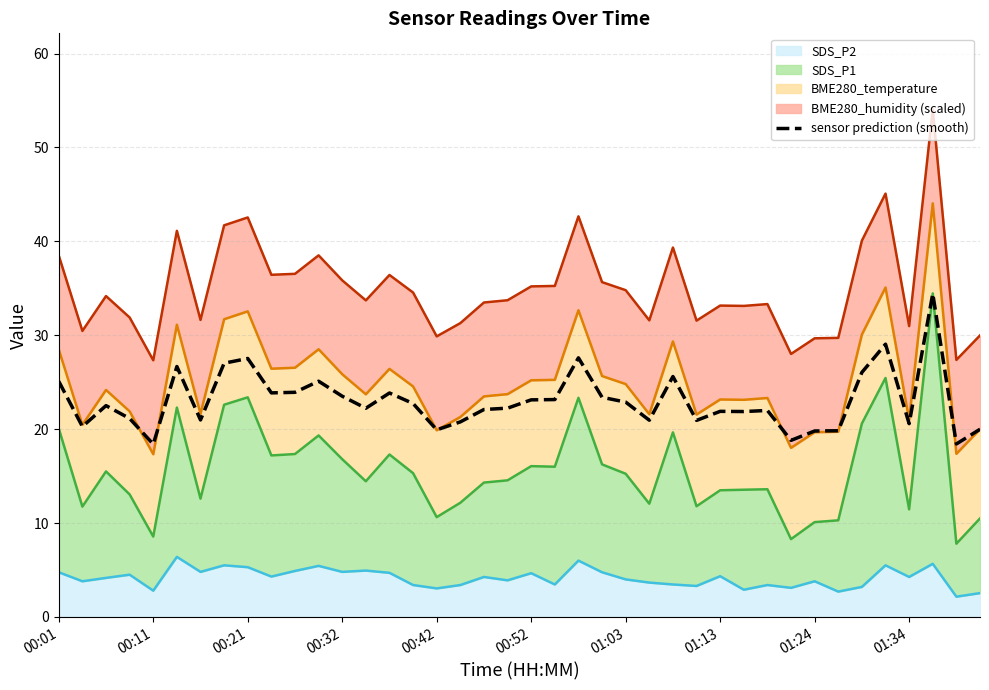

What is the sum of all values?

920.2